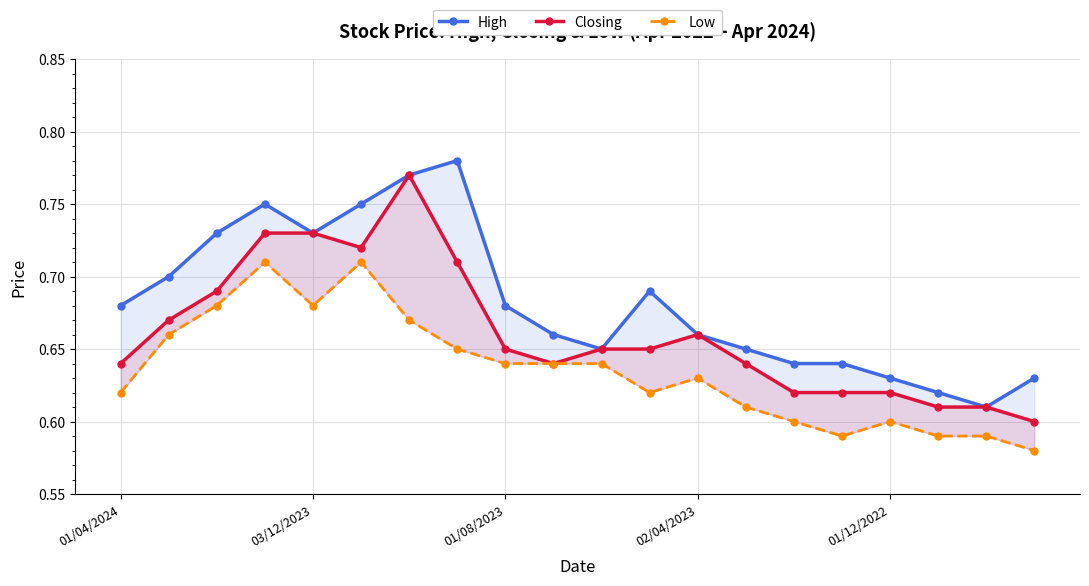

Between 7 and 19, which series saw the biggest shift?

High